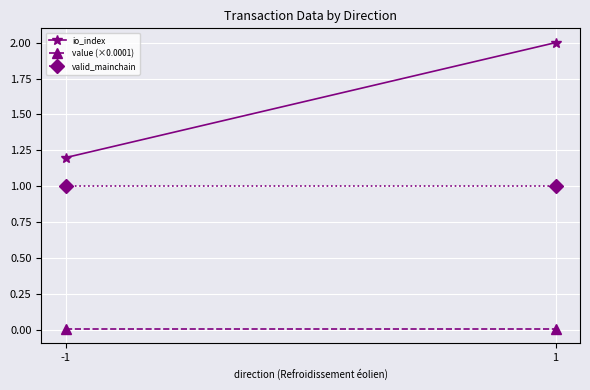

Reading left to right, transcribe all the data shown in this chart.

io_index: -1=1.2	1=2.0
value (×0.0001): -1=0.0	1=0.0
valid_mainchain: -1=1.0	1=1.0